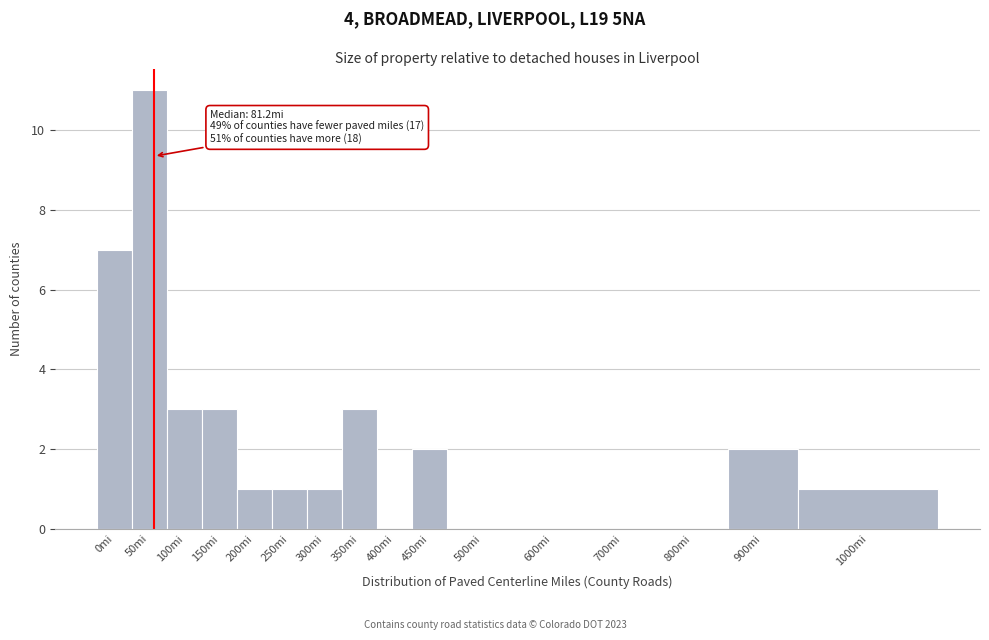

Reading left to right, transcribe all the data shown in this chart.

0mi=7	50mi=11	100mi=3	150mi=3	200mi=1	250mi=1	300mi=1	350mi=3	400mi=0	450mi=2	500mi=0	600mi=0	700mi=0	800mi=0	900mi=2	1000mi=1